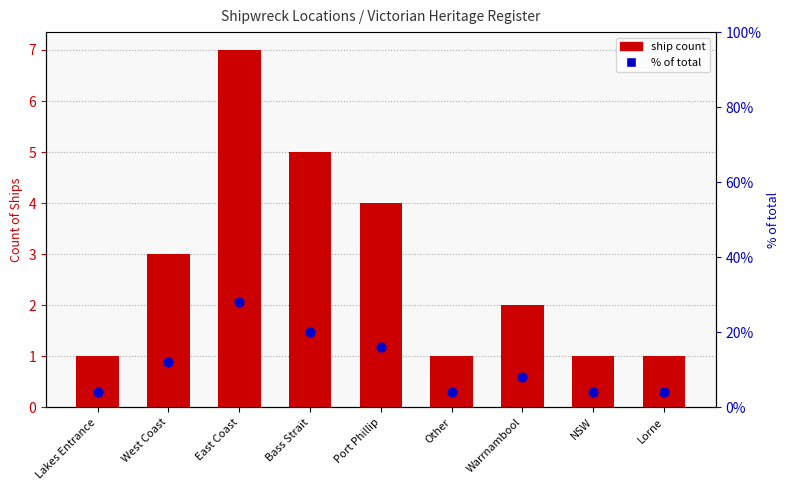

Which series contains the highest Y value?

% of total